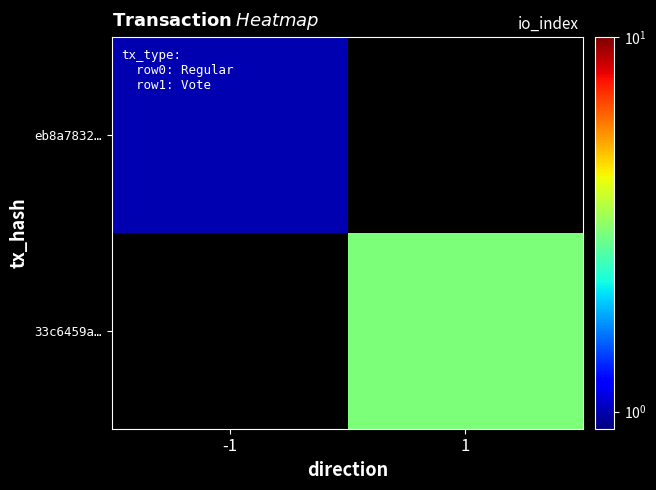

List the series in order of their peak value, lowest first.

eb8a7832…, 33c6459a…